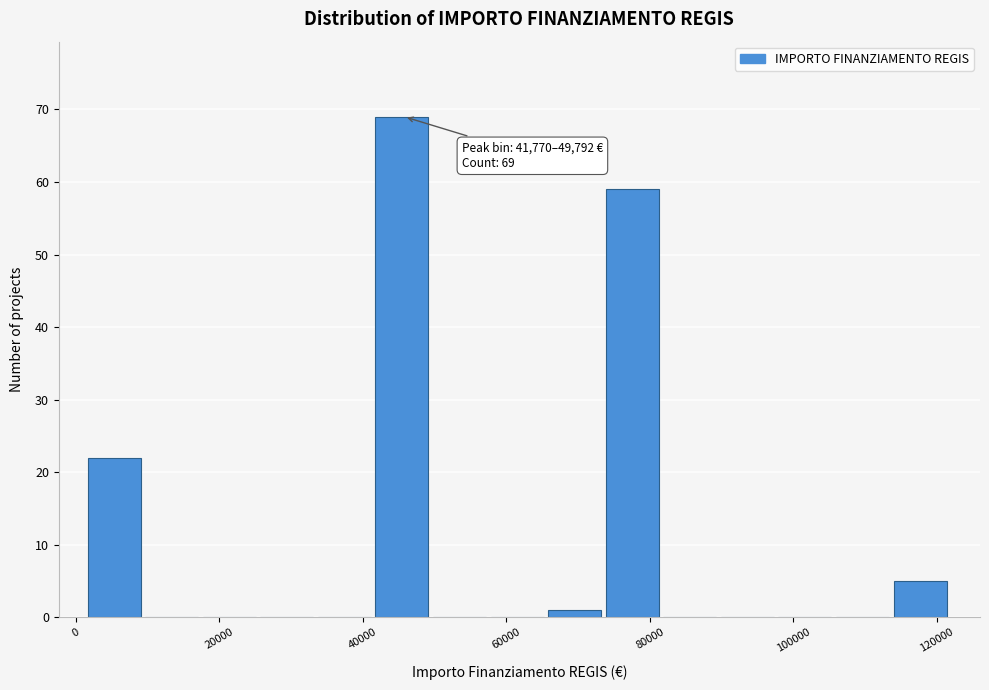

Which range on the x-axis has the tallest bar?

42000 to 50000